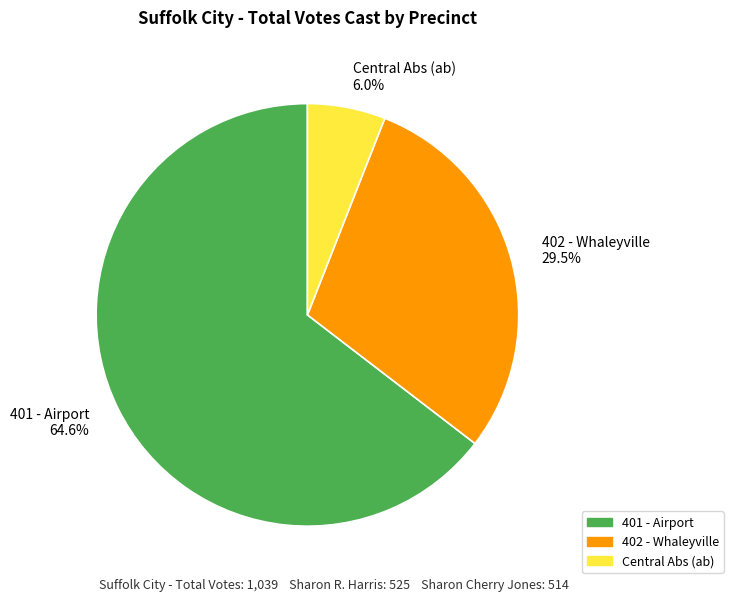

Which has a higher value, 402 - Whaleyville or 401 - Airport?

401 - Airport